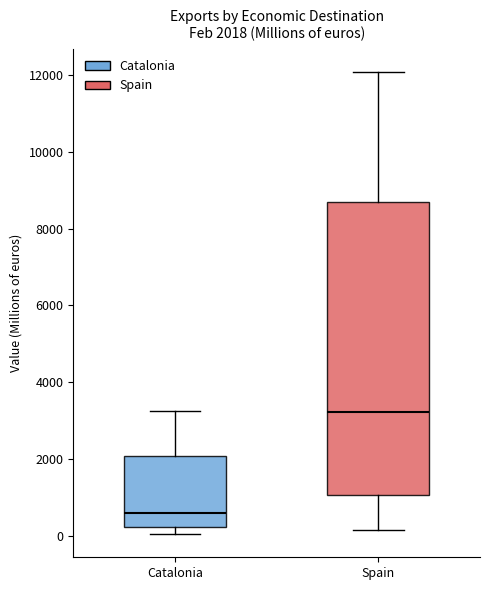

Which box is the tallest, from its lower edge to its upper edge?

Spain